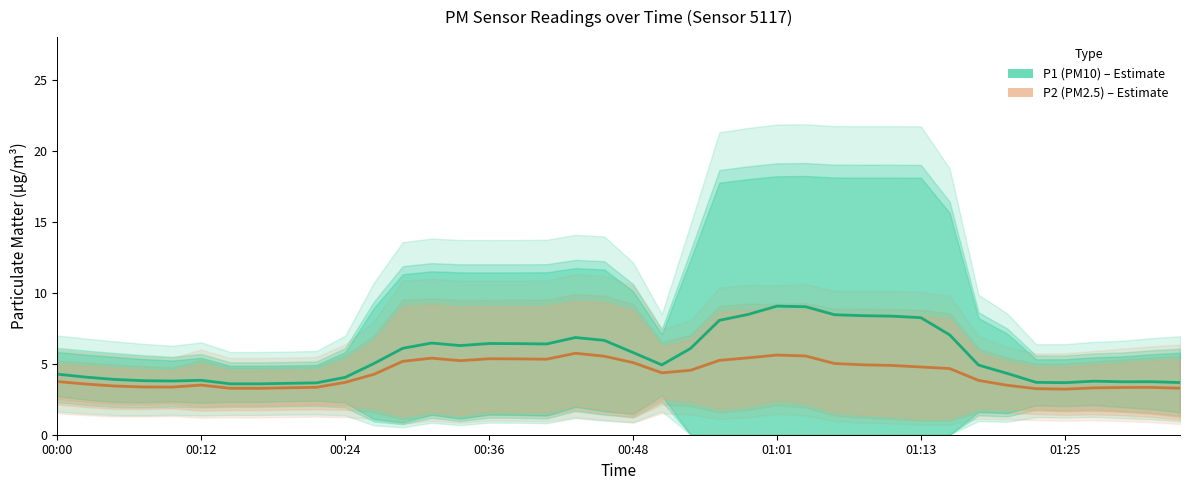

Between 01:13 and 17, which series saw the biggest shift?

P1 (PM10)